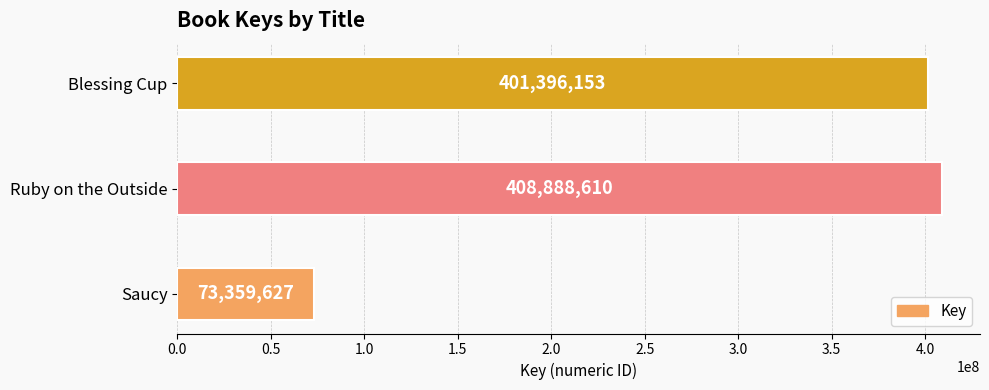

Reading bottom to top, extract all data points from this chart.

Saucy=73359627	Ruby on the Outside=408888610	Blessing Cup=401396153